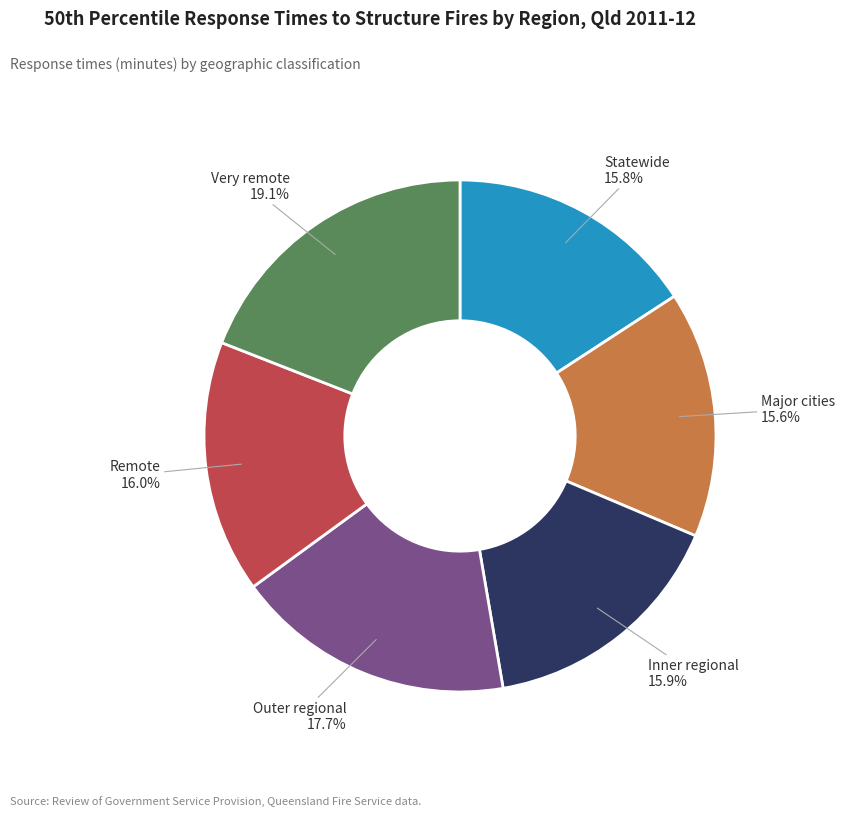

To the nearest percent, what is the average slice percentage?

17%